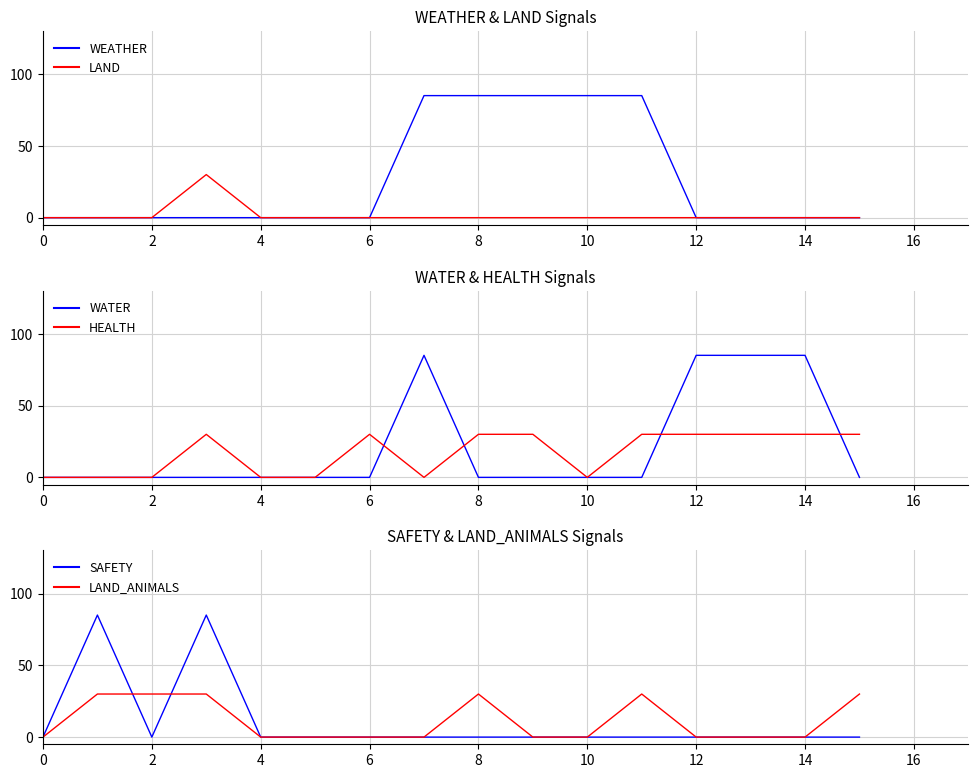

Reading left to right, extract all data points from this chart.

WEATHER: 0	0	0	0	0	0	0	85	85	85	85	85	0	0	0	0
LAND: 0	0	0	30	0	0	0	0	0	0	0	0	0	0	0	0
WATER: 0	0	0	0	0	0	0	85	0	0	0	0	85	85	85	0
HEALTH: 0	0	0	30	0	0	30	0	30	30	0	30	30	30	30	30
SAFETY: 0	85	0	85	0	0	0	0	0	0	0	0	0	0	0	0
LAND_ANIMALS: 0	30	30	30	0	0	0	0	30	0	0	30	0	0	0	30